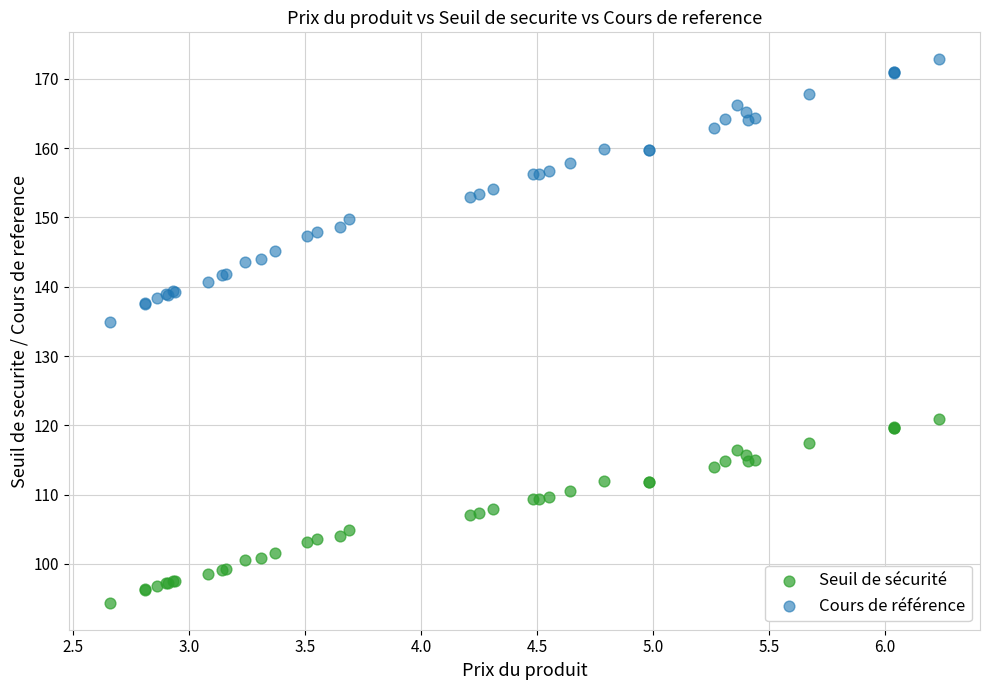

Which series contains the highest Y value?

Cours de référence